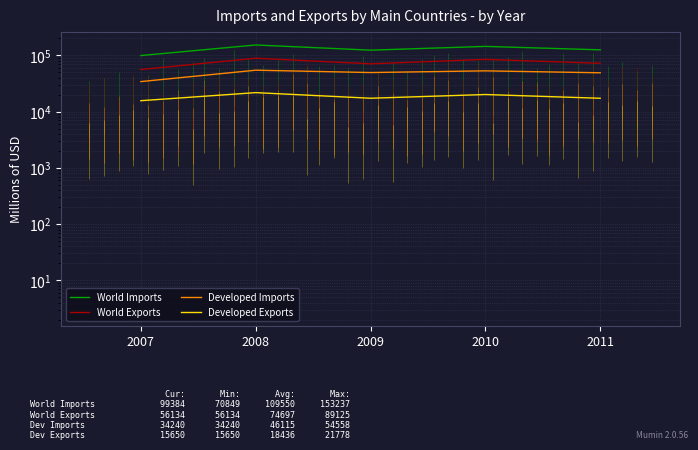

Reading left to right, what are all the values shown in this chart?

World Imports: 2007=99384.5	2008=153237.5	2009=123955.5	2010=144561.6	2011=125611.4
World Exports: 2007=56134.2	2008=89125.6	2009=70849.9	2010=84989.8	2011=72387.2
Developed Imports: 2007=34240.5	2008=54558.9	2009=49567.7	2010=53136.2	2011=49071.4
Developed Exports: 2007=15650.2	2008=21778.5	2009=17310.2	2010=20154.3	2011=17287.3